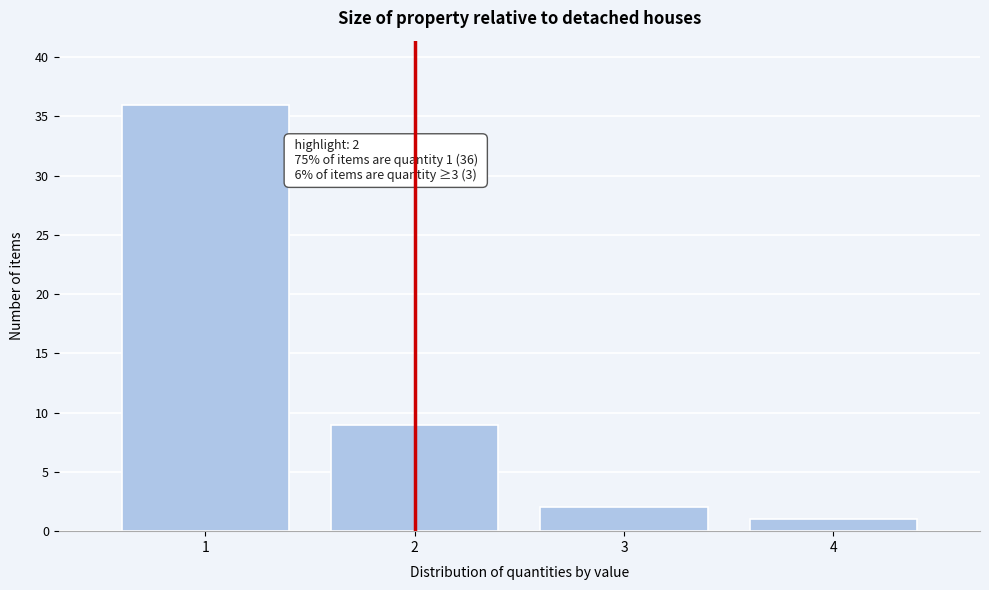

Reading left to right, extract all data points from this chart.

36	9	2	1